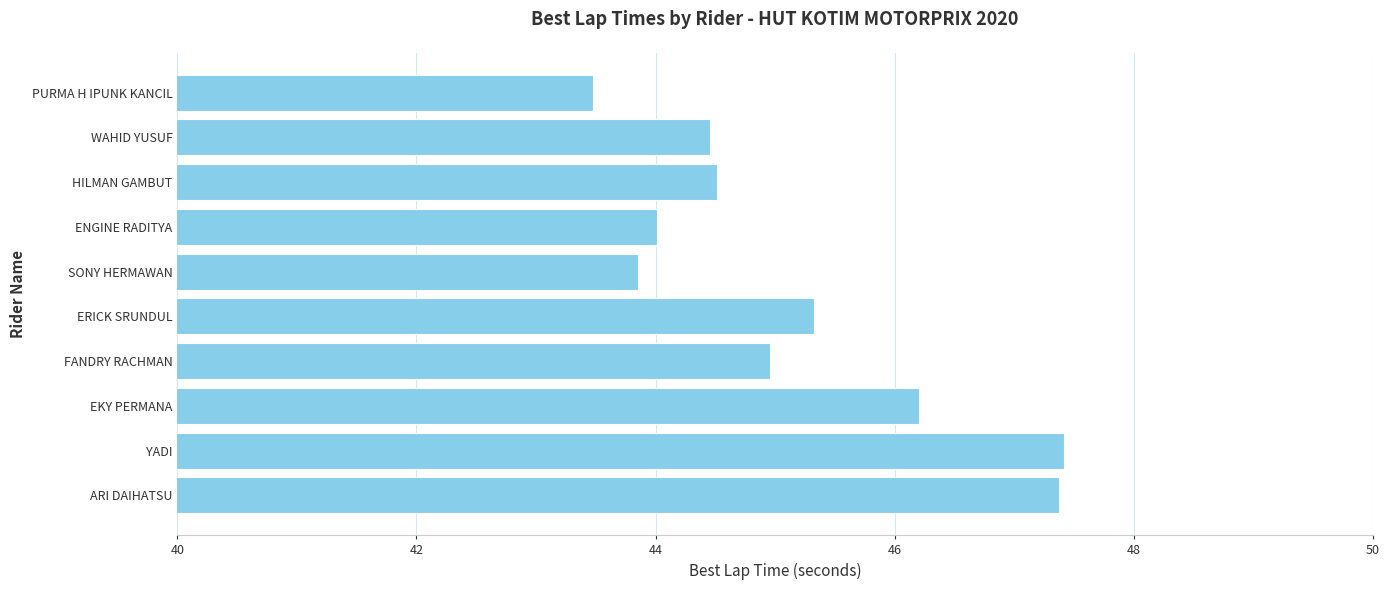

What is the change in value from FANDRY RACHMAN to ERICK SRUNDUL?

+0.4